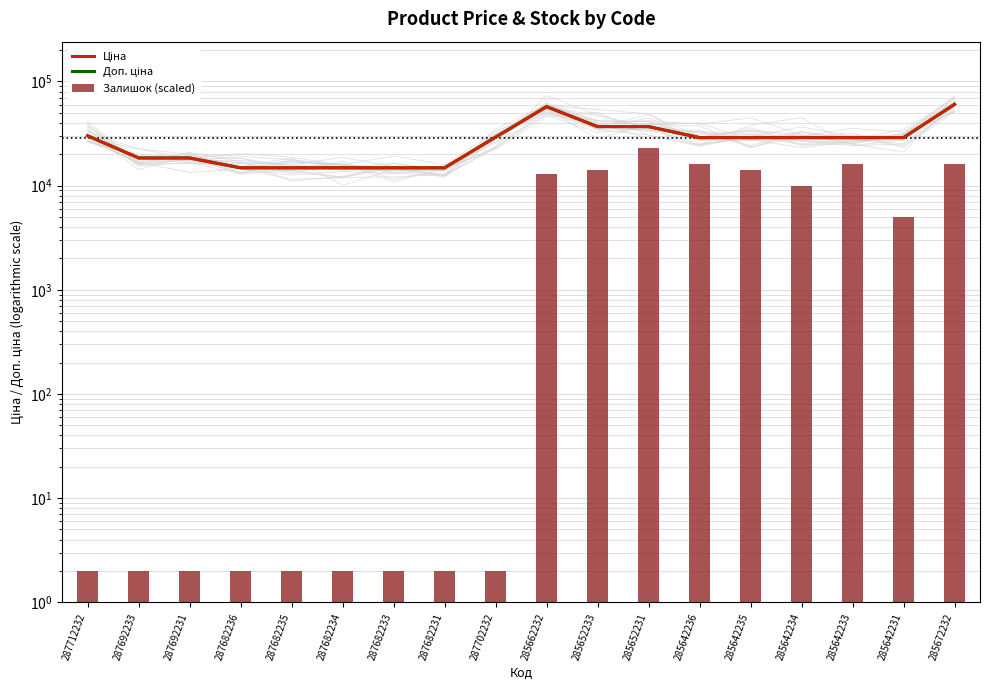

How many data points in Доп. ціна are above 28901?

11